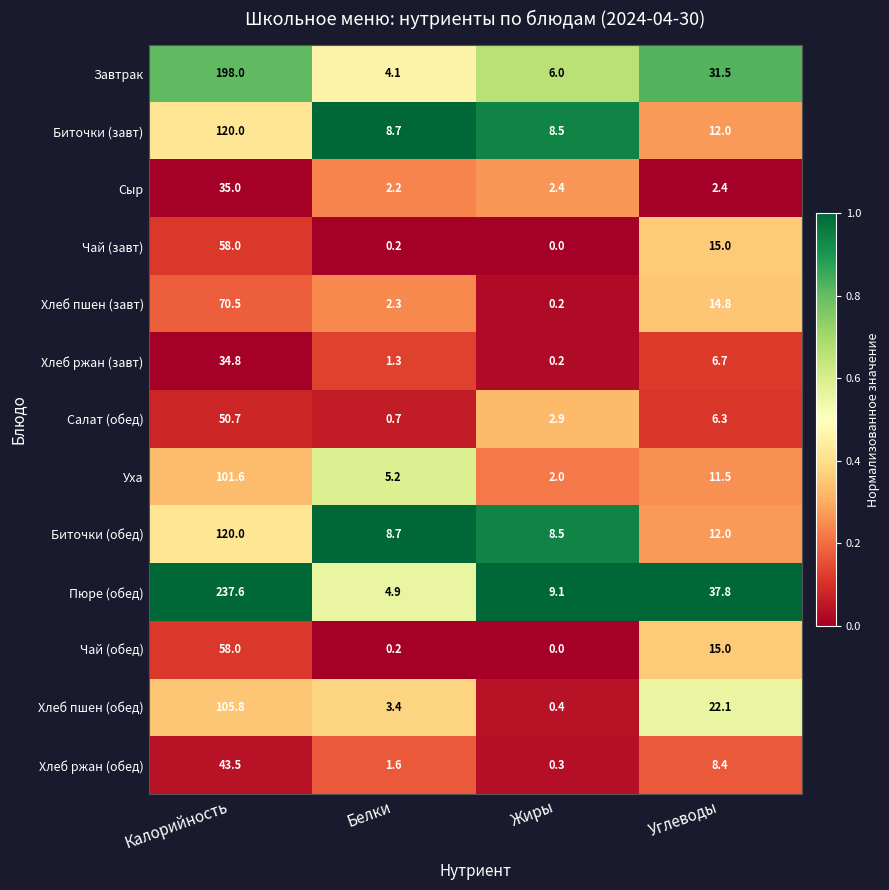

Which series changed the most between Жиры and Углеводы?

Пюре (обед)